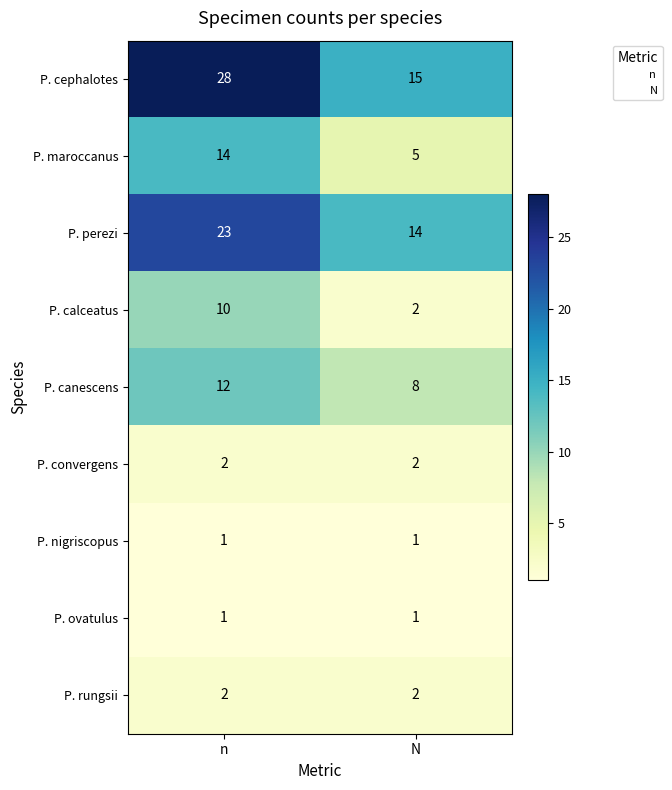

What is the lowest value of the P. maroccanus series?

5